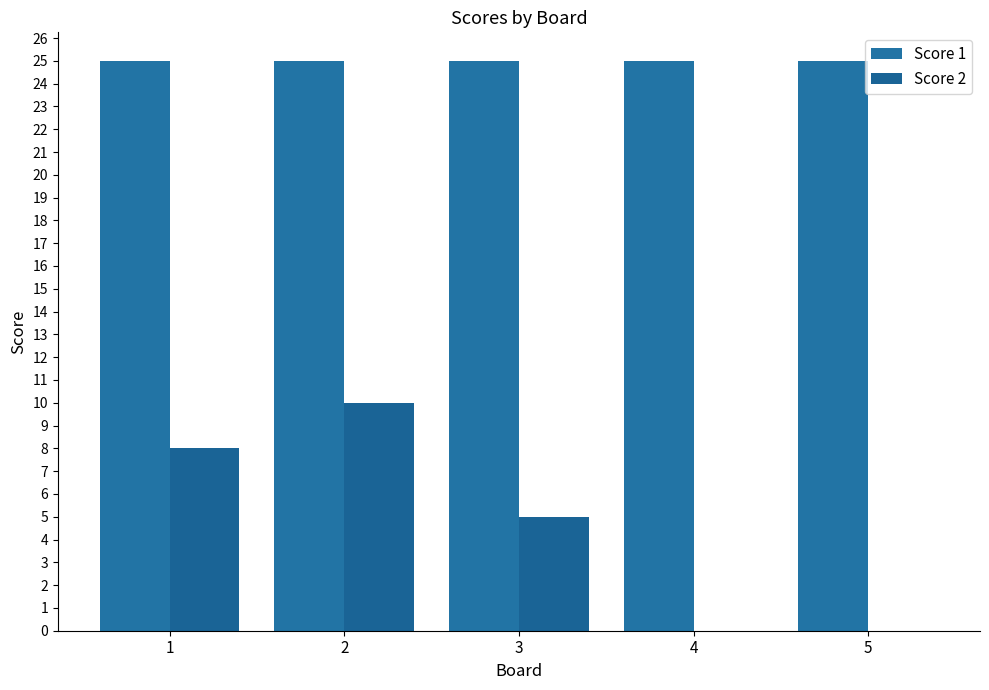

Count the number of data series in this chart.

2